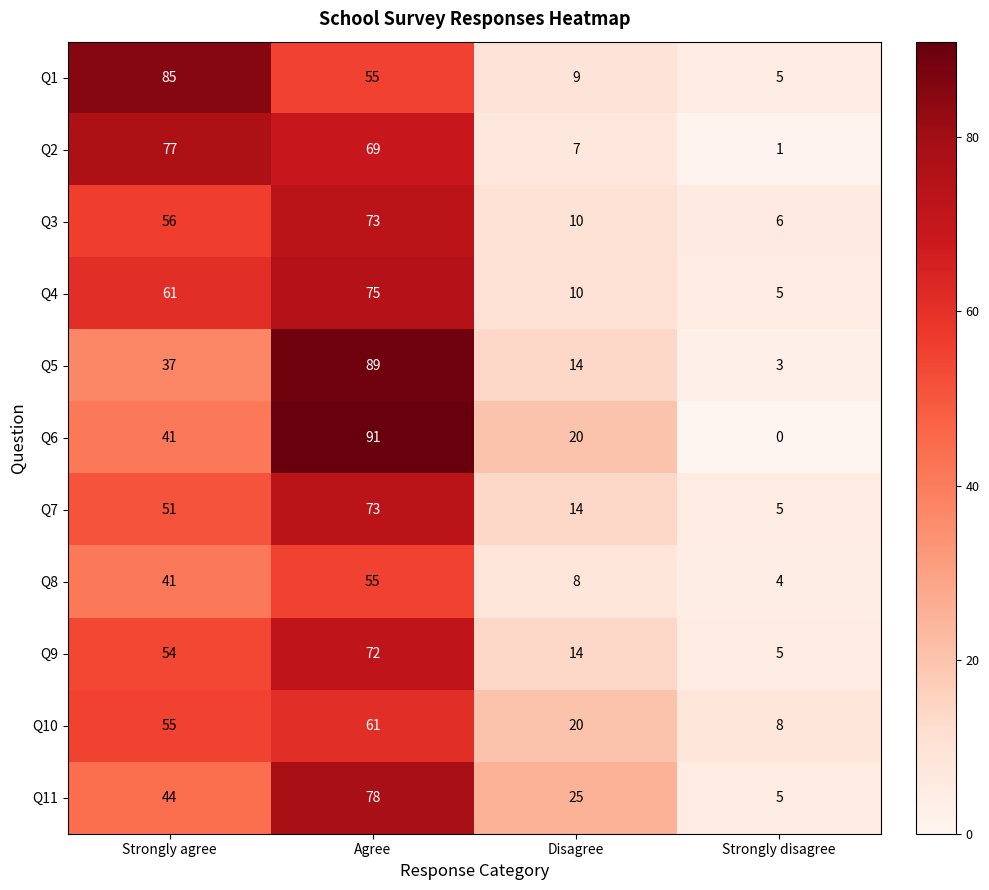

At which category does the chart reach its minimum across all series?

Strongly disagree